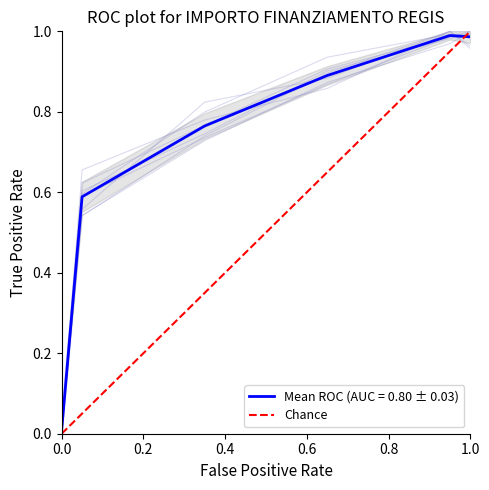

What is the sum of all values?

1